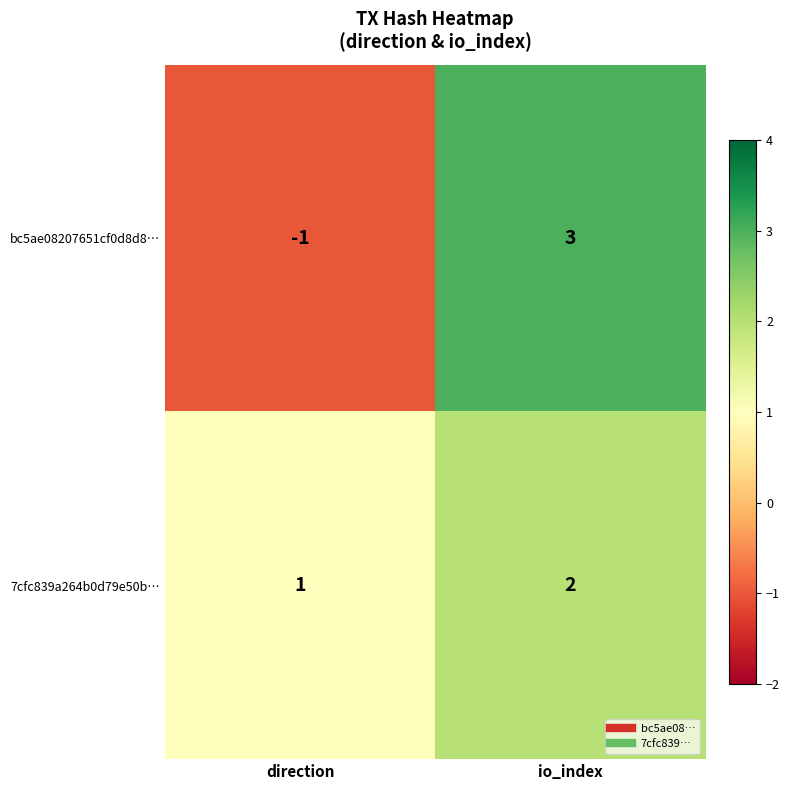

Which label corresponds to the largest value in the chart?

io_index